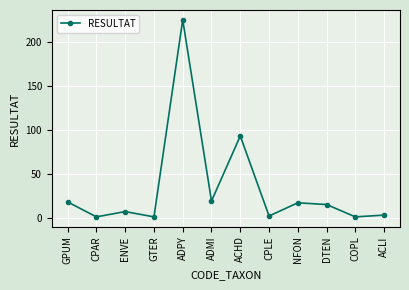

Reading right to left, list all the values displayed in this chart.

3	1	15	17	2	93	19	225	1	7	1	18